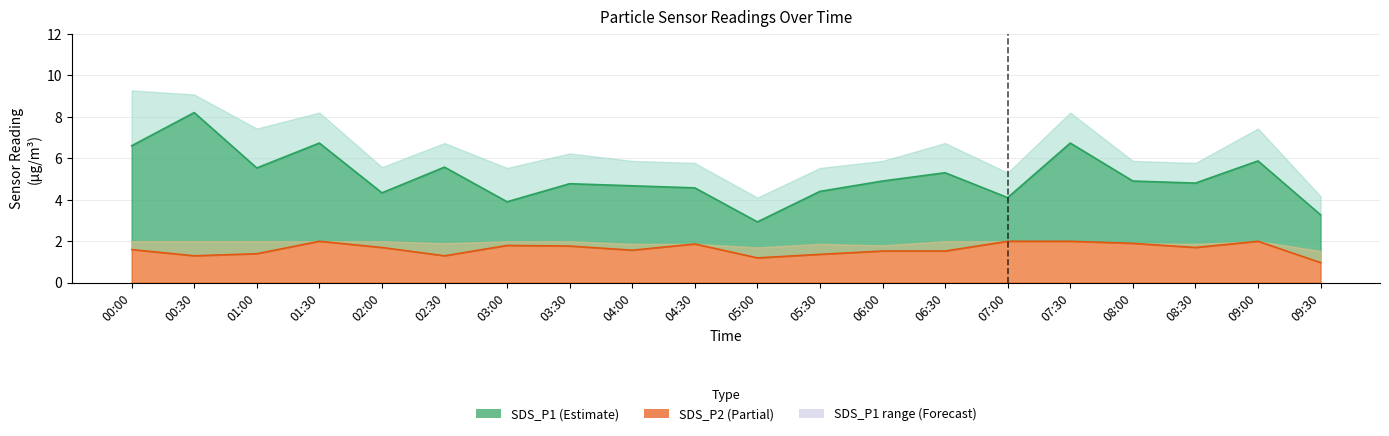

True or false: SDS_P1 and SDS_P2 cross at least once.

False